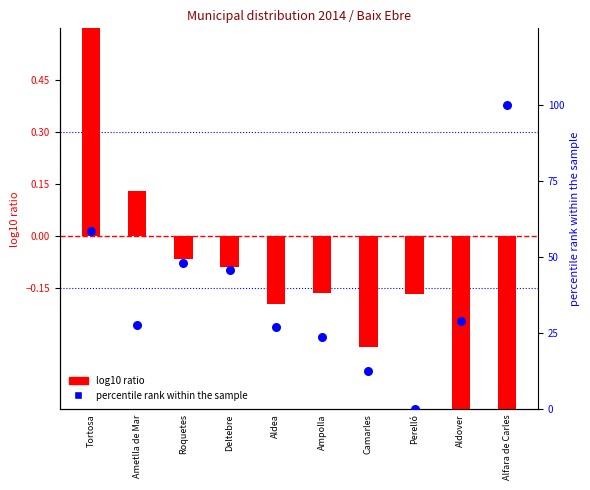

Which series has the largest Y range (max minus min)?

percentile rank within the sample